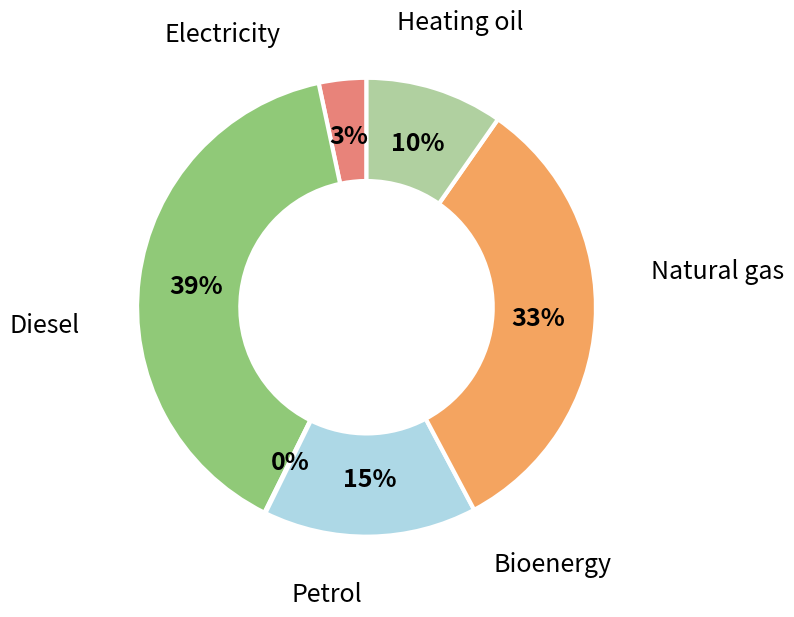

To the nearest percent, what is the difference between the largest and smallest slice percentages?

39%